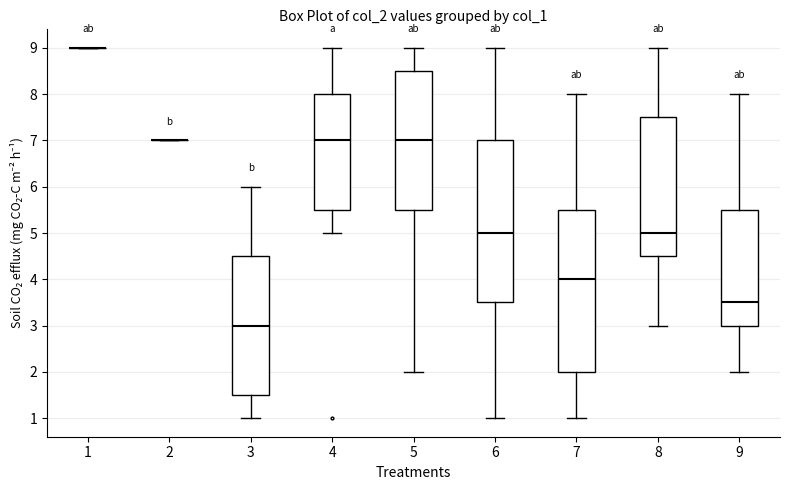

Reading left to right, read every box against the y-axis: the position of its median line, the range the box covers, and the ends of its whiskers. The values are not printed on the chart, so give them approximately, as read against the axis.

1: box collapsed to a line at 9.0, whiskers 9.0 to 9.0
2: box collapsed to a line at 7.0, whiskers 7.0 to 7.0
3: median 3.0, box 1.5 to 4.5, whiskers 1.0 to 6.0
4: median 7.0, box 5.5 to 8.0, whiskers 5.0 to 9.0
5: median 7.0, box 5.5 to 8.5, whiskers 2.0 to 9.0
6: median 5.0, box 3.5 to 7.0, whiskers 1.0 to 9.0
7: median 4.0, box 2.0 to 5.5, whiskers 1.0 to 8.0
8: median 5.0, box 4.5 to 7.5, whiskers 3.0 to 9.0
9: median 3.5, box 3.0 to 5.5, whiskers 2.0 to 8.0